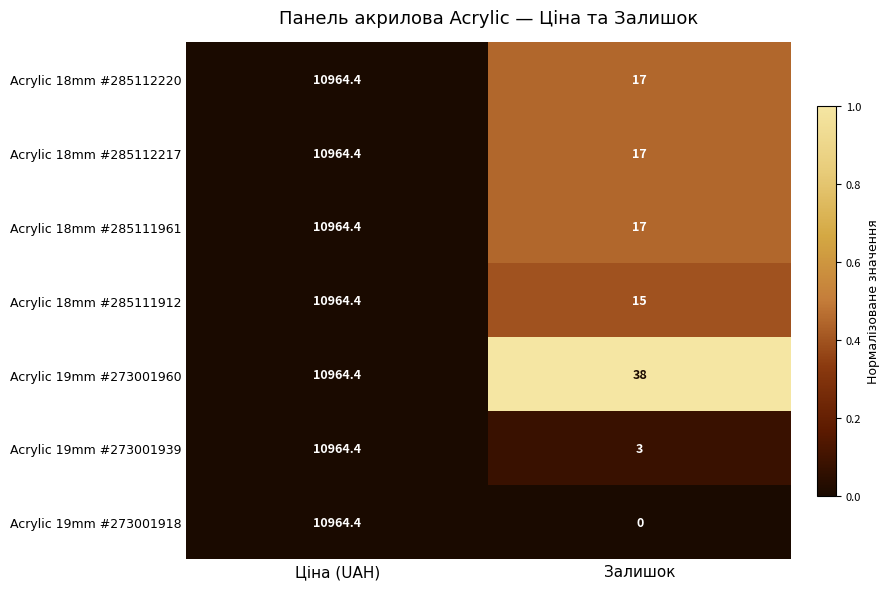

Rank the categories by Acrylic 19mm #273001918 value from lowest to highest.

Залишок, Ціна (UAH)